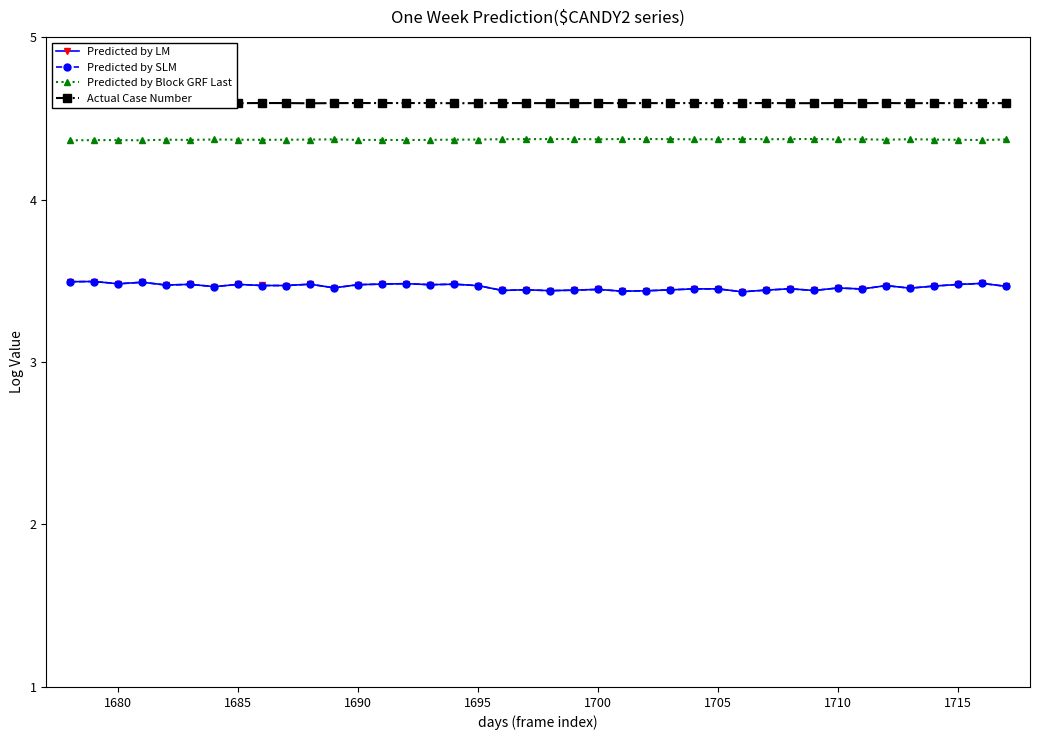

What is the value of the Actual Case Number point at the 14th from the left?

4.6